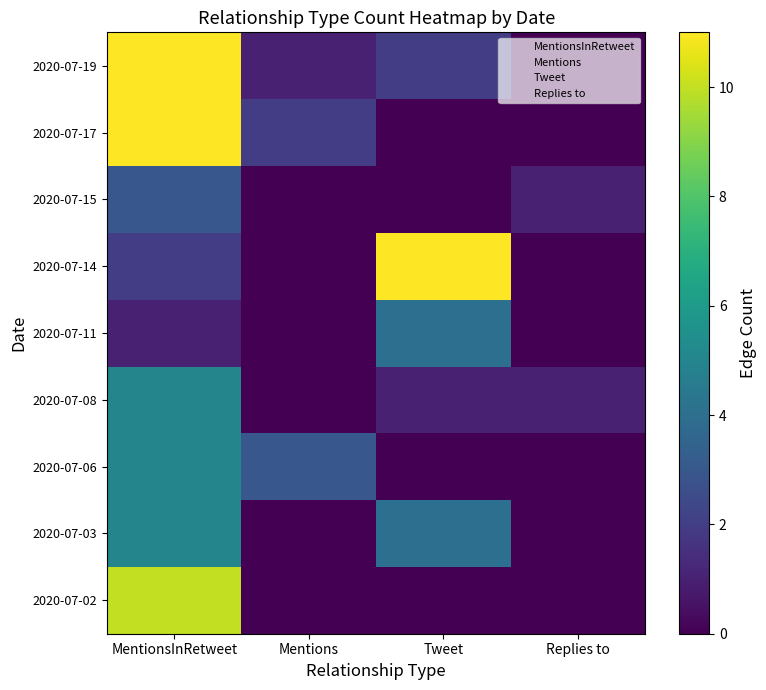

Reading left to right, extract all data points from this chart.

2020-07-02: MentionsInRetweet=10	Mentions=0	Tweet=0	Replies to=0
2020-07-03: MentionsInRetweet=5	Mentions=0	Tweet=4	Replies to=0
2020-07-06: MentionsInRetweet=5	Mentions=3	Tweet=0	Replies to=0
2020-07-08: MentionsInRetweet=5	Mentions=0	Tweet=1	Replies to=1
2020-07-11: MentionsInRetweet=1	Mentions=0	Tweet=4	Replies to=0
2020-07-14: MentionsInRetweet=2	Mentions=0	Tweet=11	Replies to=0
2020-07-15: MentionsInRetweet=3	Mentions=0	Tweet=0	Replies to=1
2020-07-17: MentionsInRetweet=11	Mentions=2	Tweet=0	Replies to=0
2020-07-19: MentionsInRetweet=11	Mentions=1	Tweet=2	Replies to=0